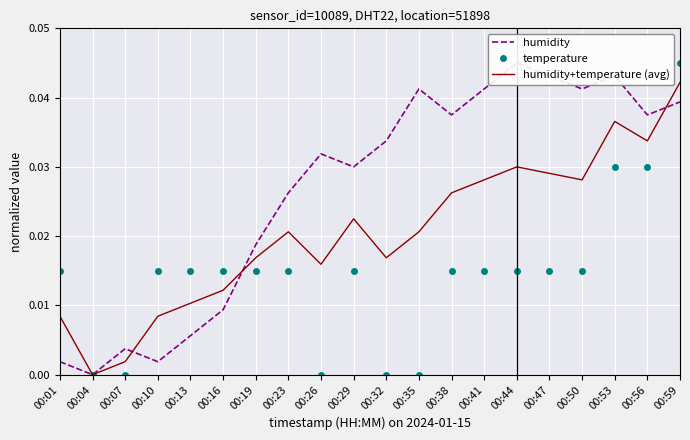

True or false: humidity and humidity+temperature (avg) intersect in this chart.

True